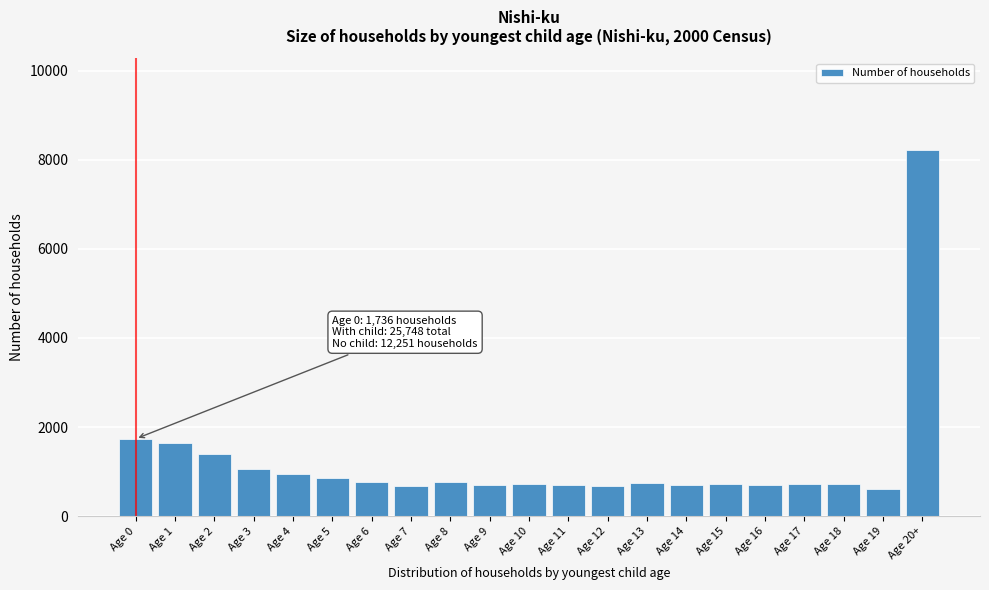

At which label is the value closest to 4411?

Age 0